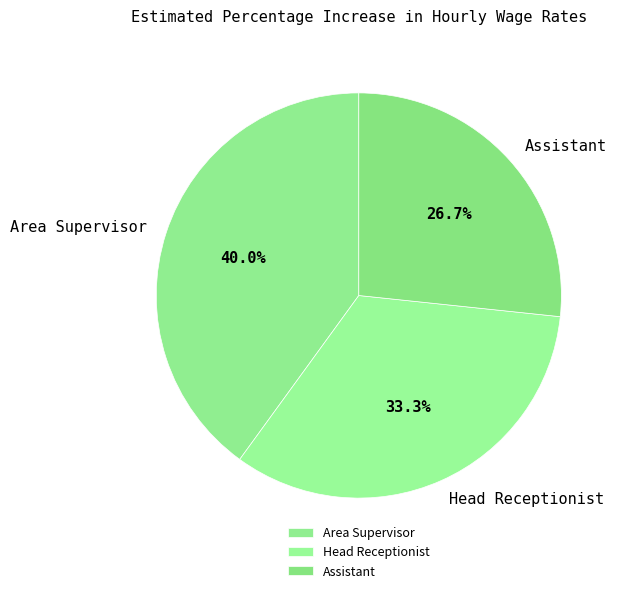

What percentage is the Area Supervisor slice, to the nearest percent?

40%